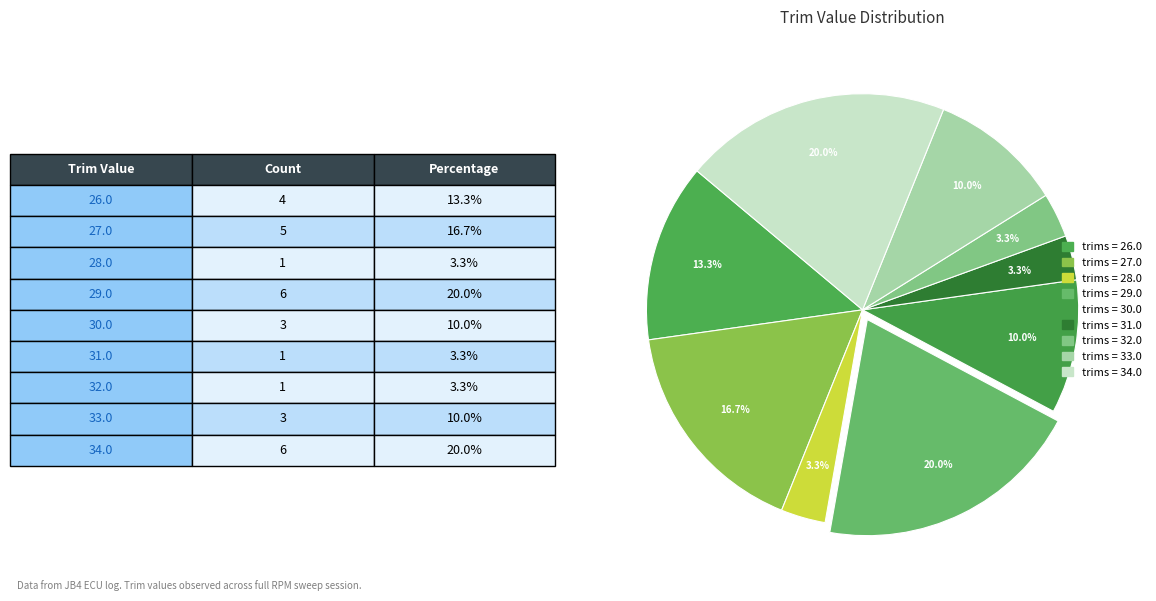

Count the number of slices in the pie.

9